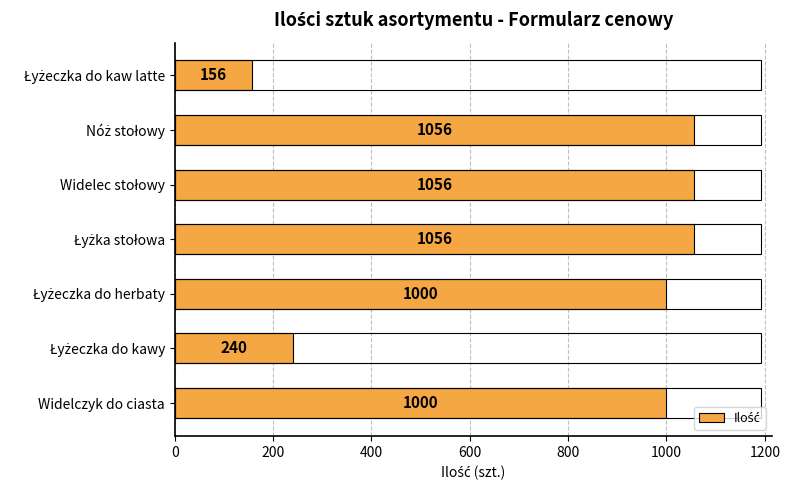

Reading bottom to top, extract all data points from this chart.

1000	240	1000	1056	1056	1056	156